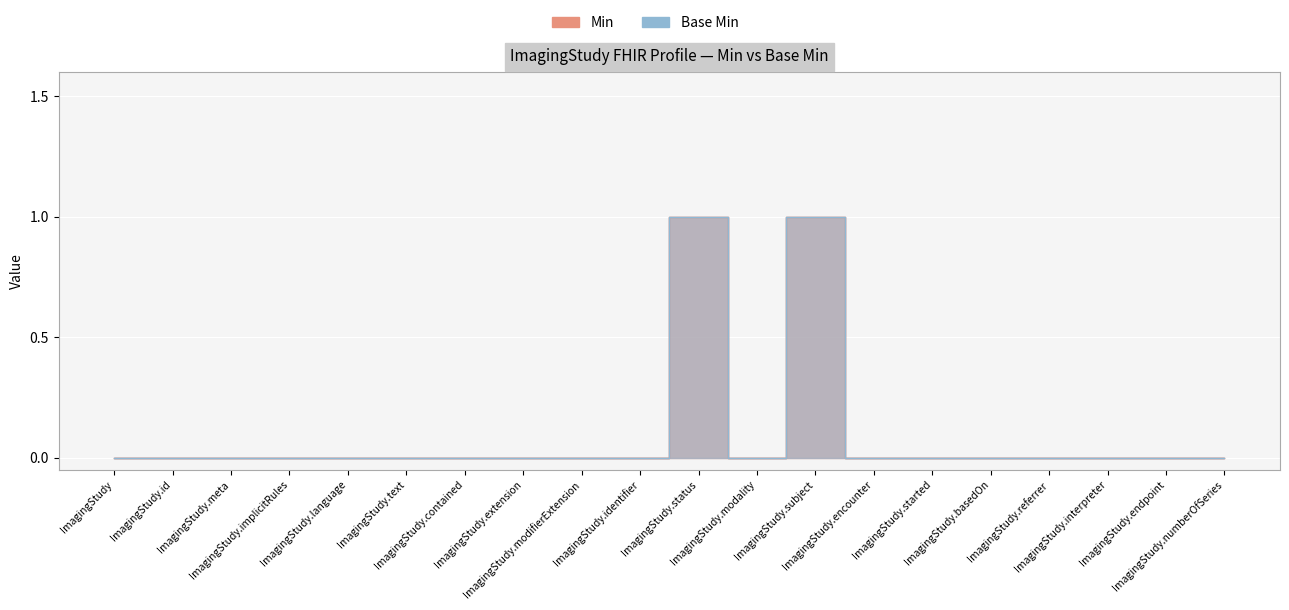

In Min, how many points are higher than both neighbors (excluding endpoints)?

2